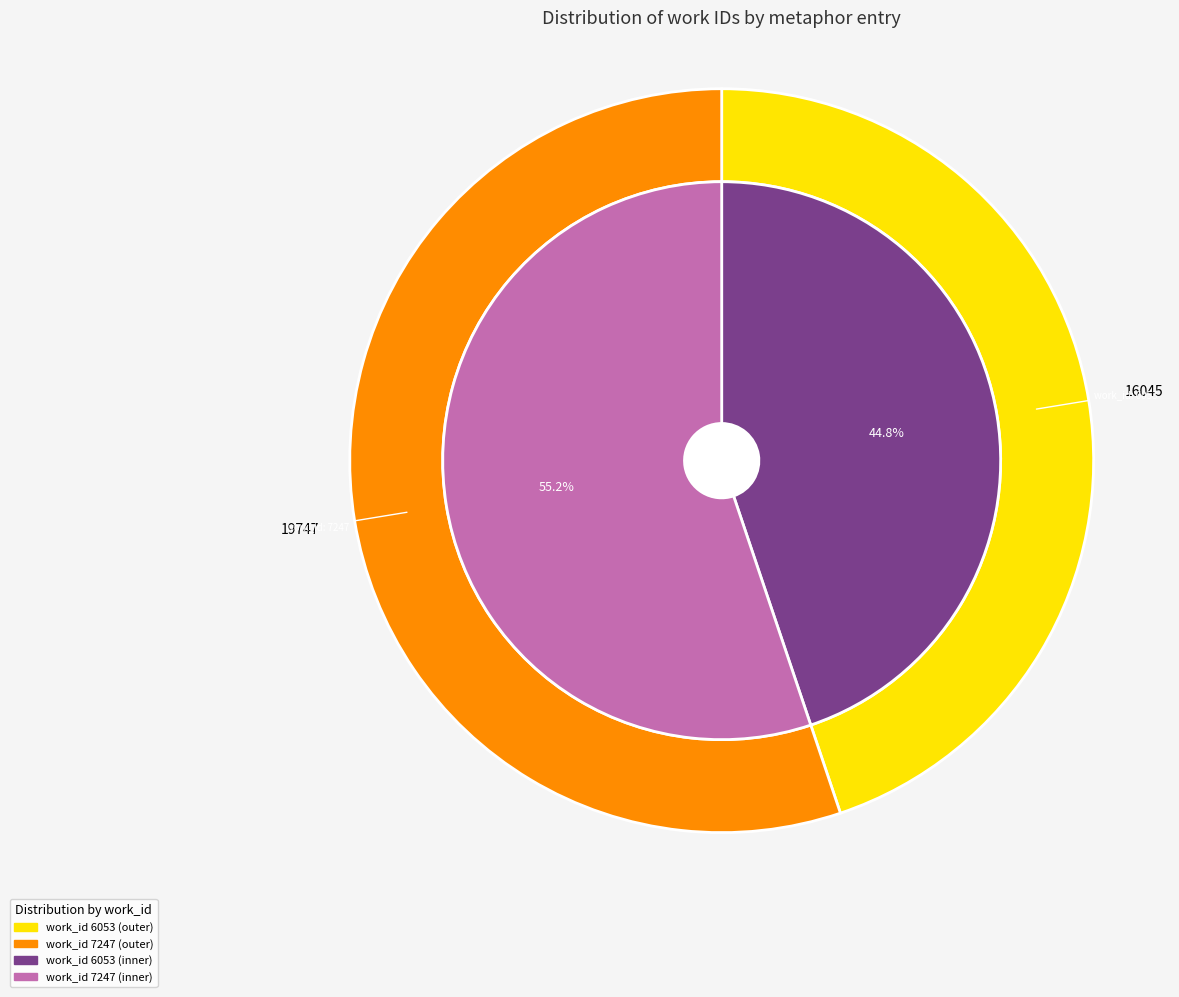

What is the majority slice?

7247